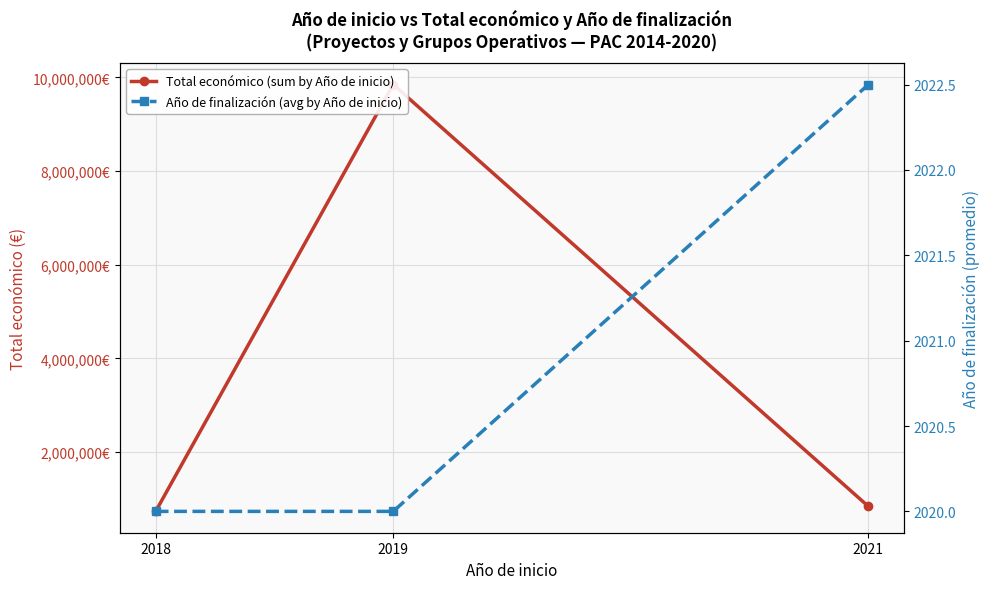

What is the value of the Total económico (sum by Año de inicio) point at the 2nd from the left?

9847932.0